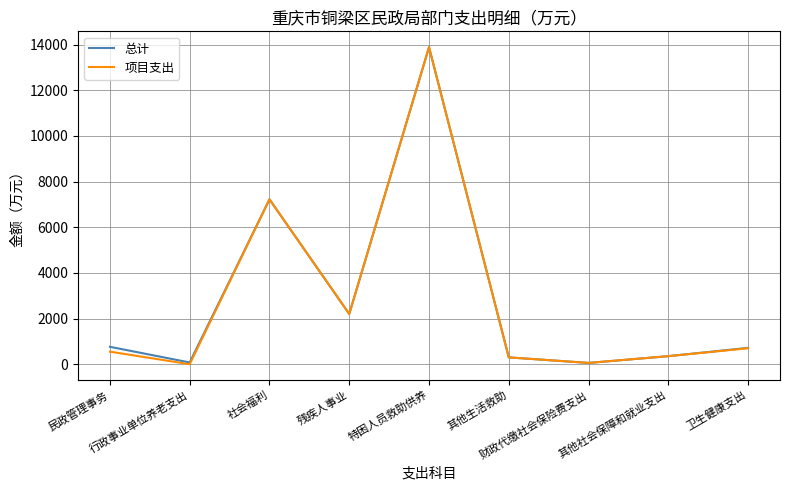

What is the average value of the 项目支出 series?

2808.5